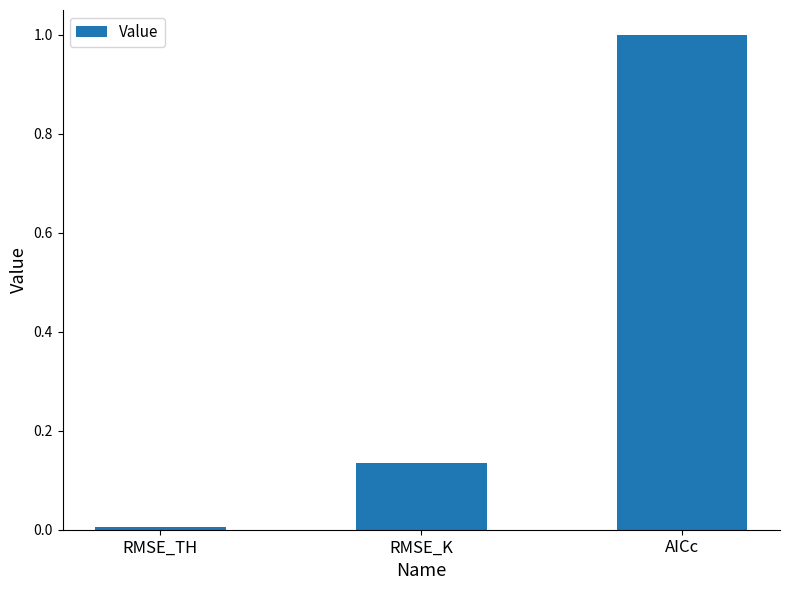

At which category does the chart reach its minimum across all series?

RMSE_TH